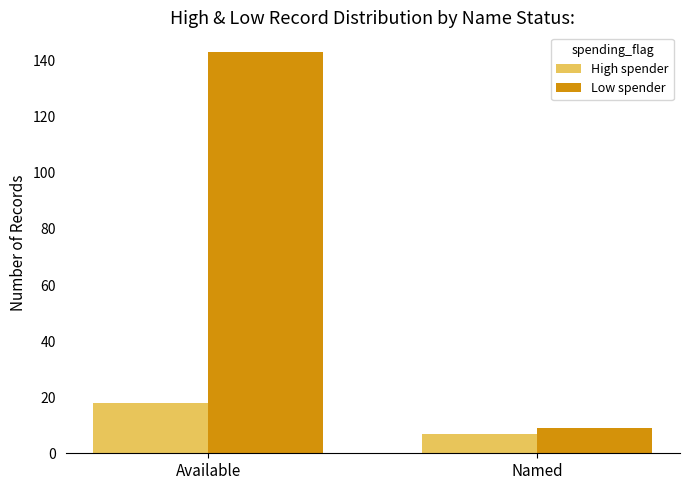

Which category has the lowest value in the Low spender series?

Named